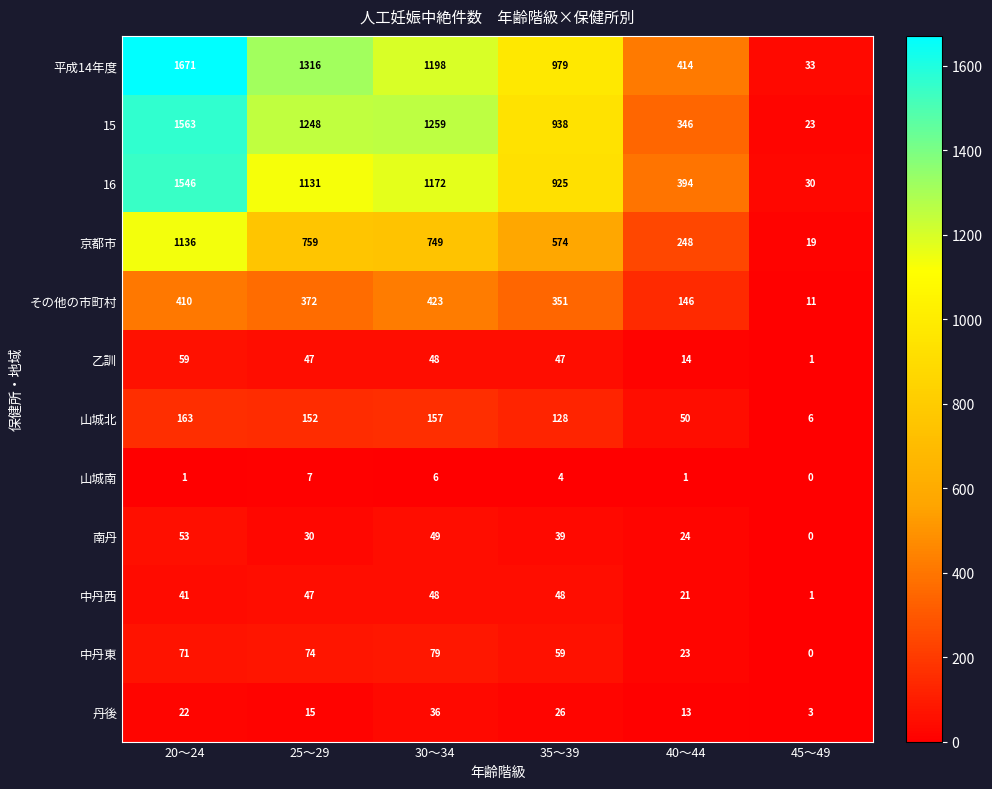

At how many categories does at least one series exceed 841?

4